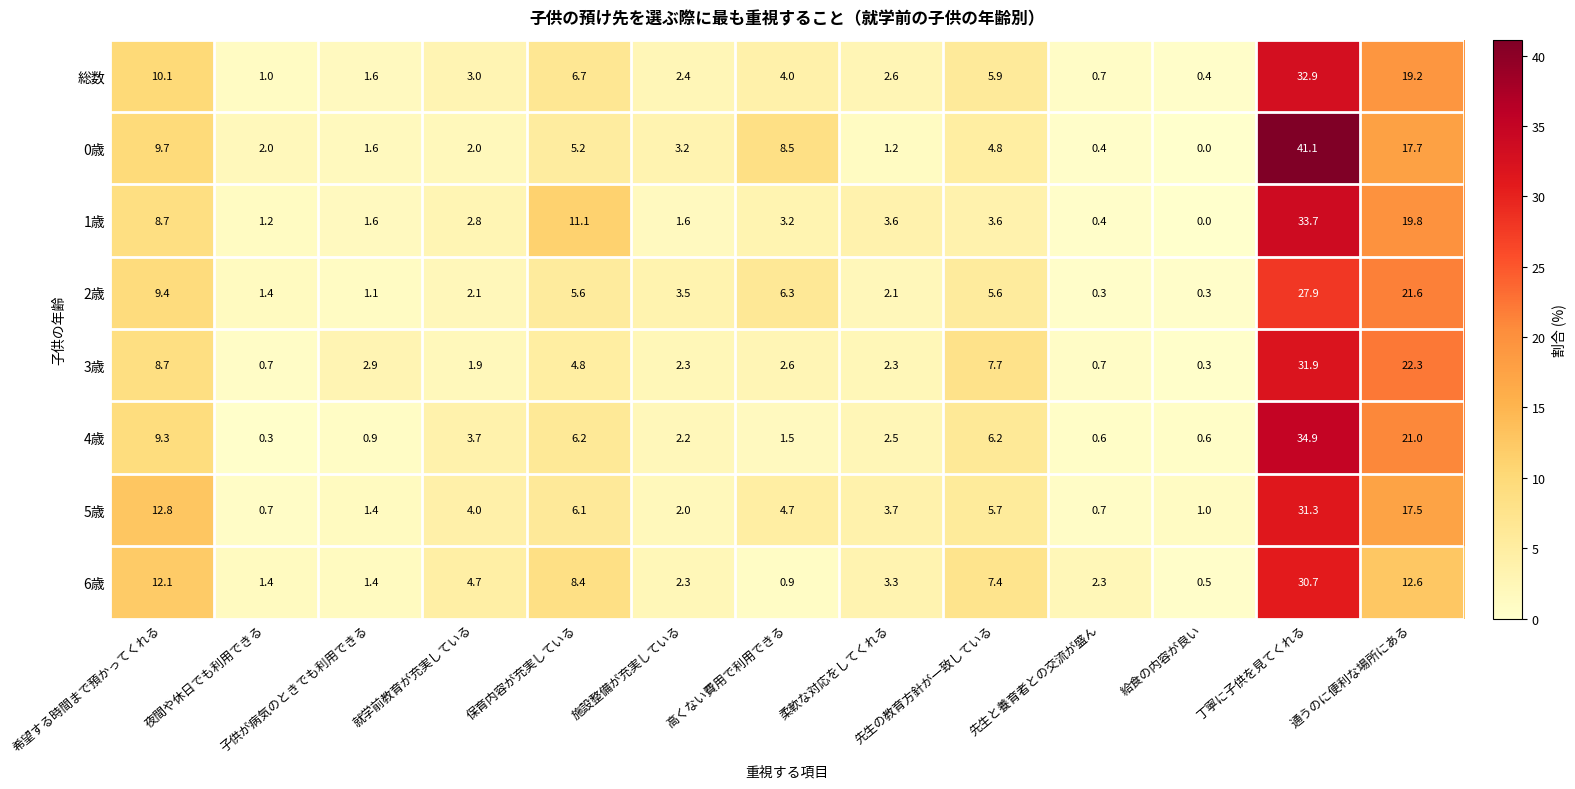

Which series changed the most between 高くない費用で利用できる and 給食の内容が良い?

0歳